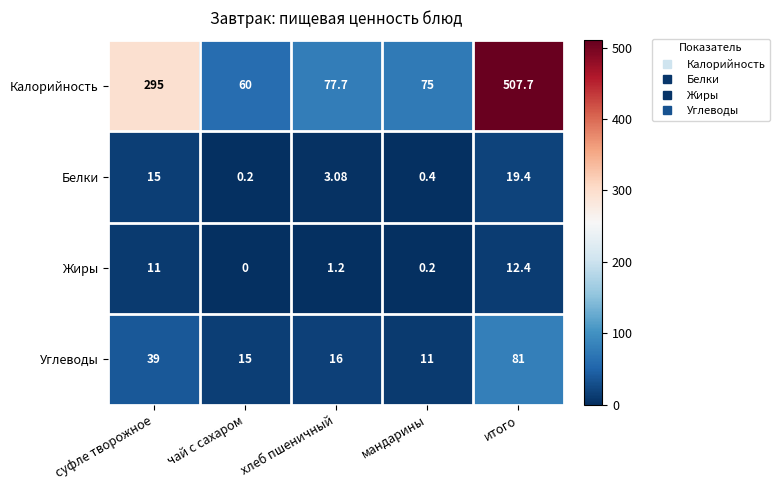

Which series has the largest total across all categories?

Калорийность